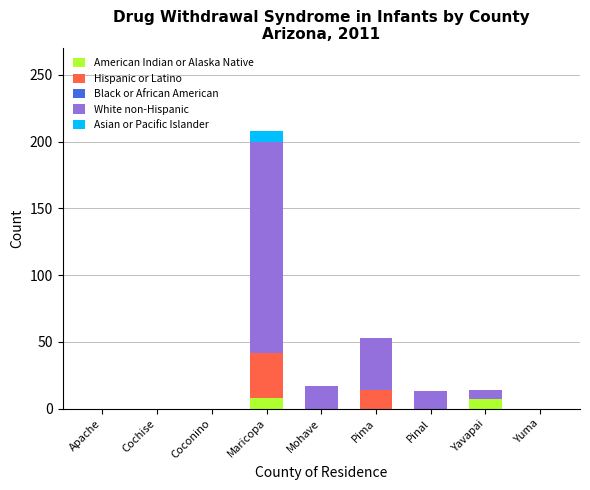

The American Indian or Alaska Native series shows 8 at Maricopa. True or false?

True